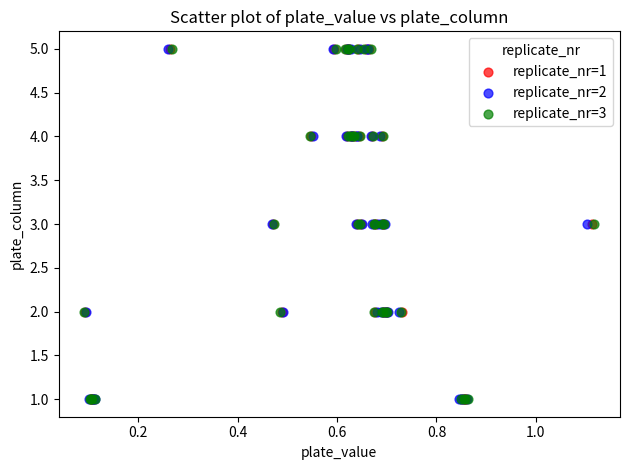

What are all the series names shown in the legend?

replicate_nr=1, replicate_nr=2, replicate_nr=3